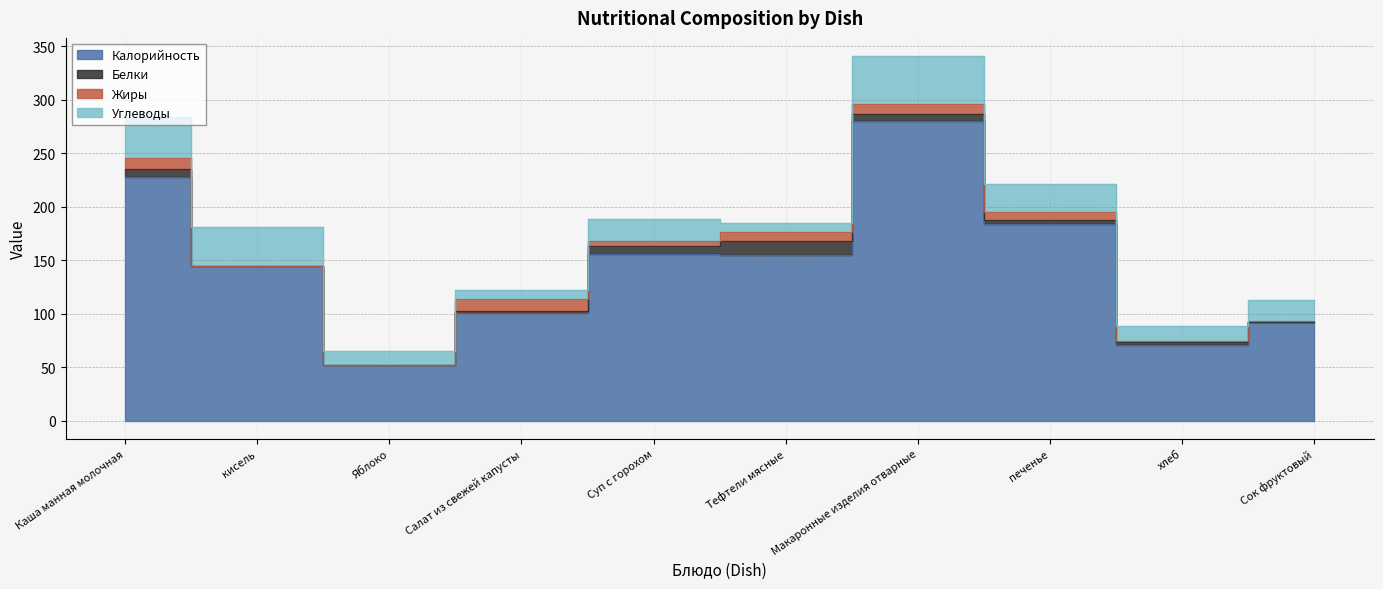

How many lines are shown in the chart?

4